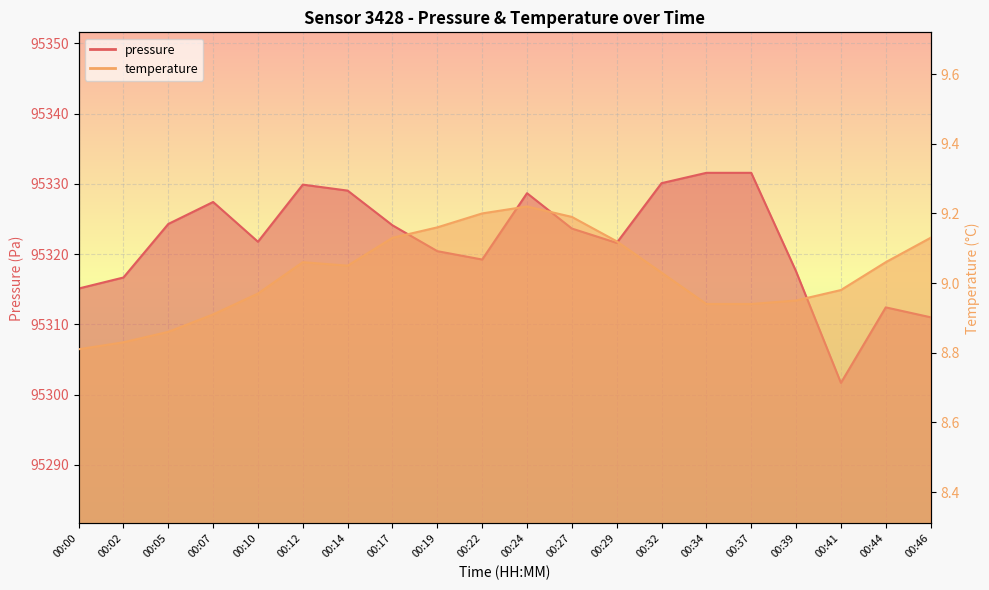

What is the sum of the temperature values at 00:10 and 00:07?

17.9